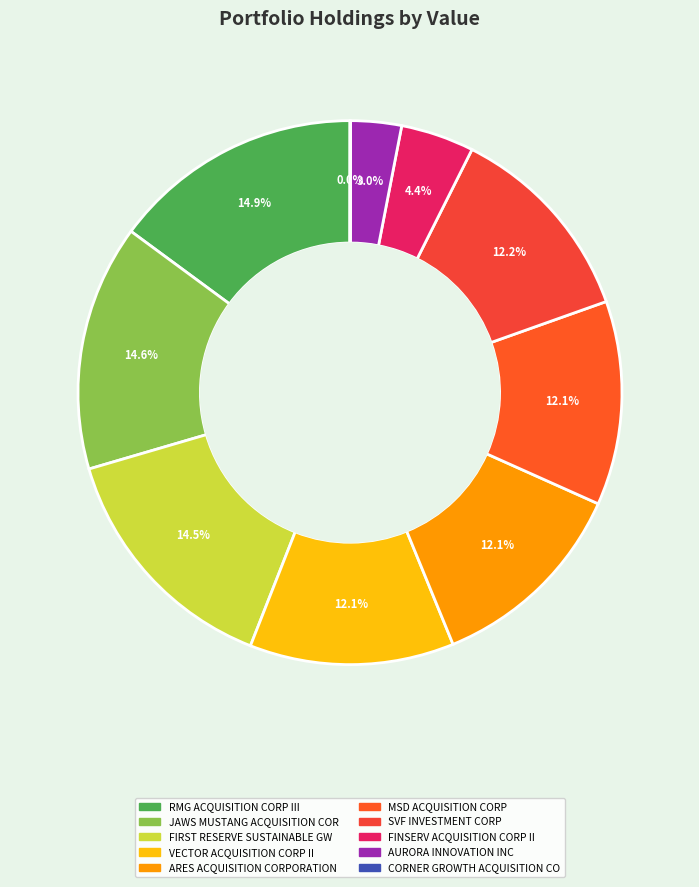

Count the number of slices in the pie.

10